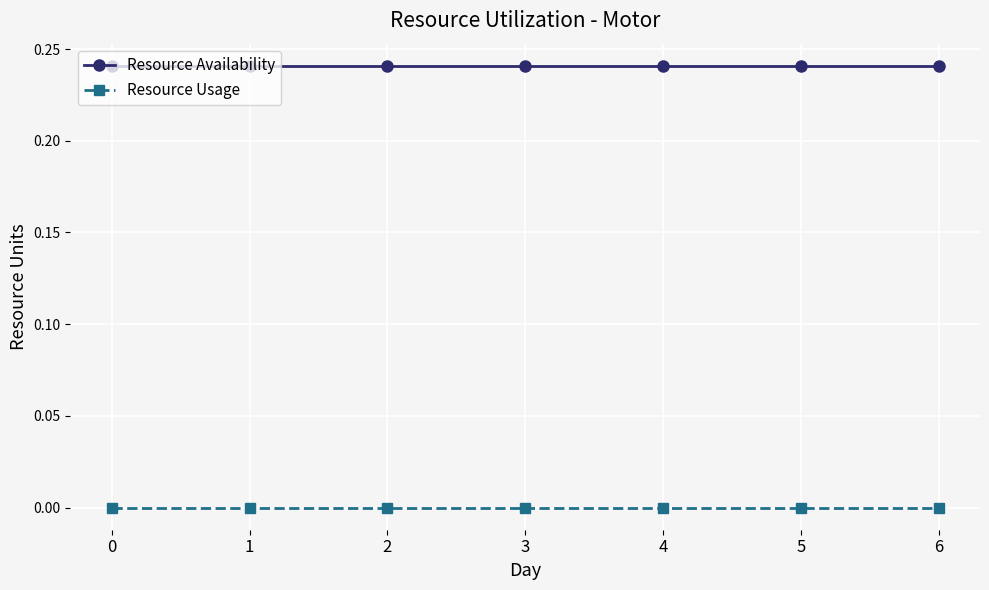

How many lines are shown in the chart?

2